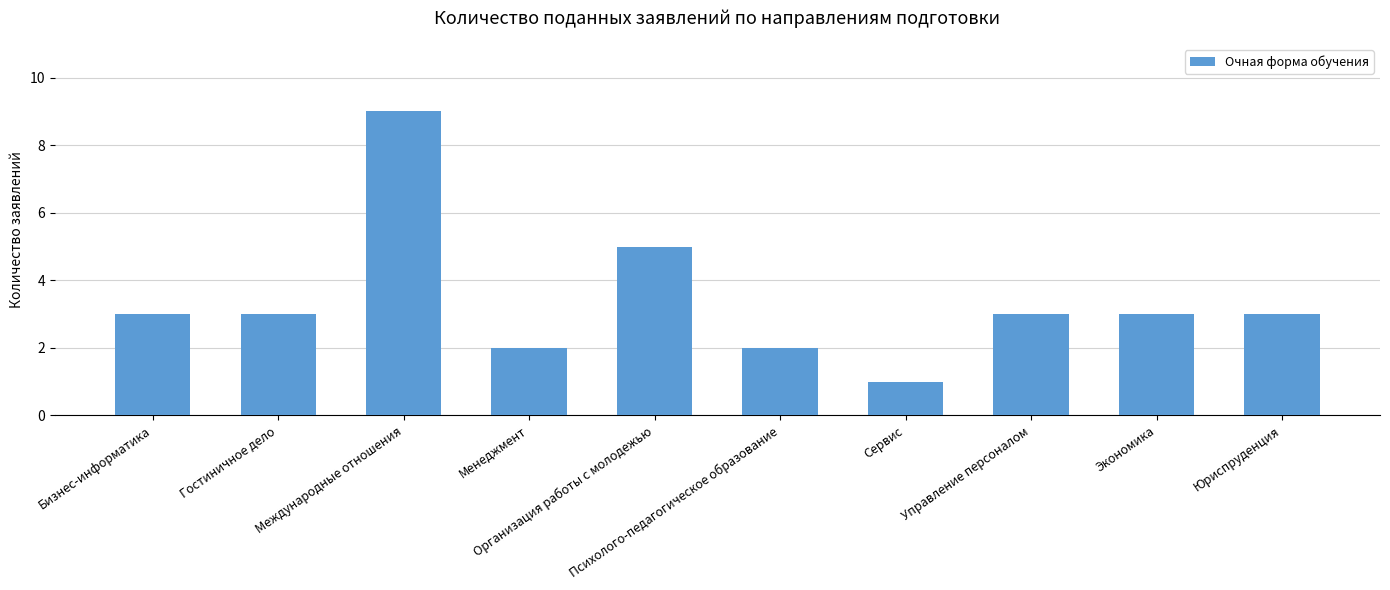

What position from the right is Управление персоналом?

3